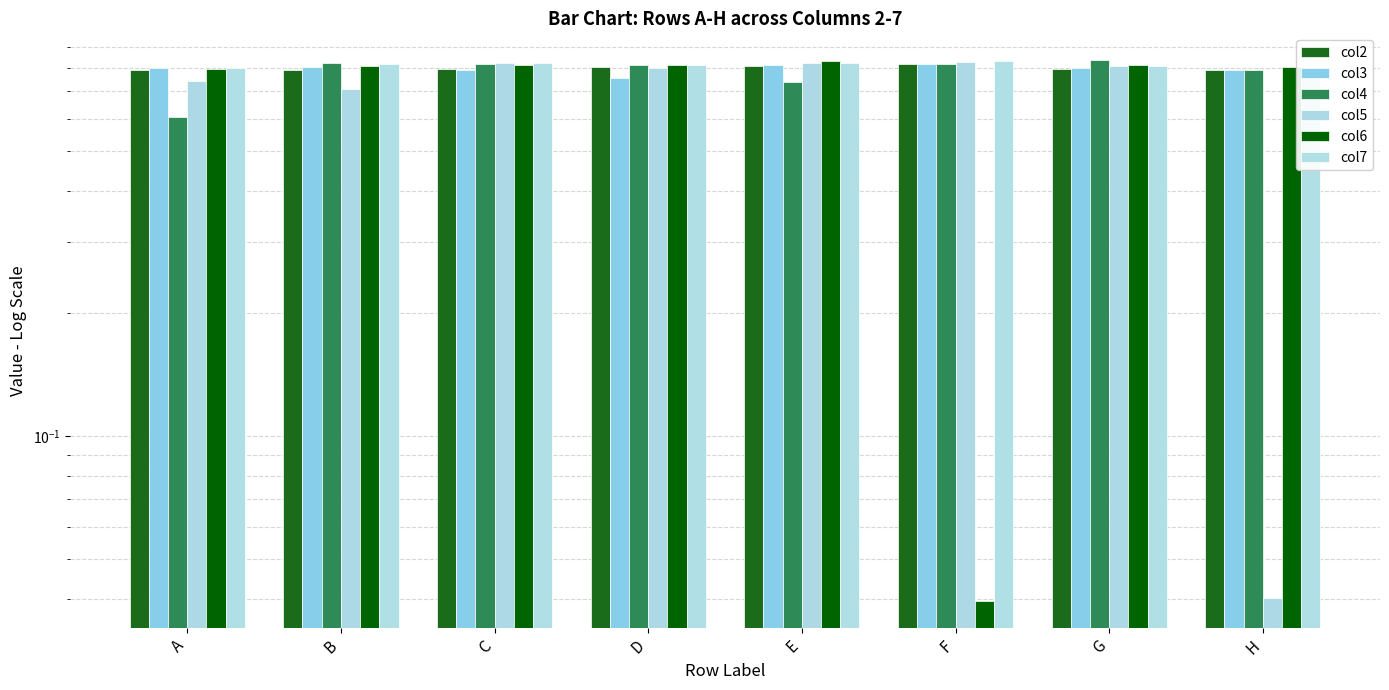

Which series has the largest range (max minus min)?

col6